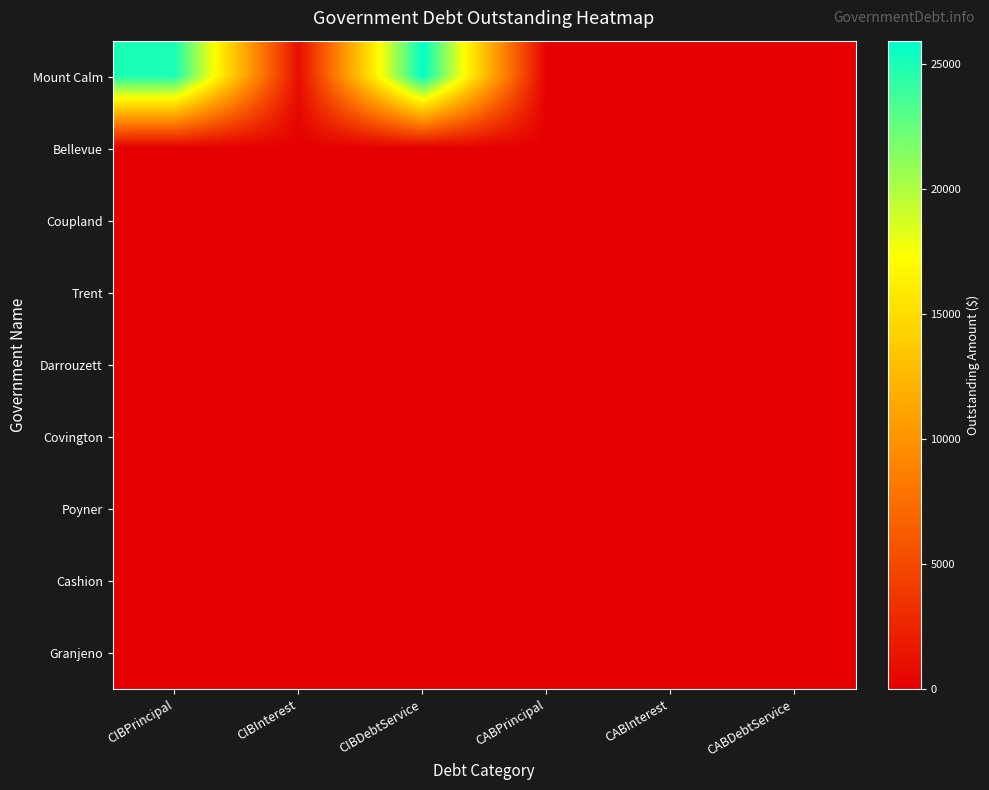

How many distinct data groups are displayed?

9